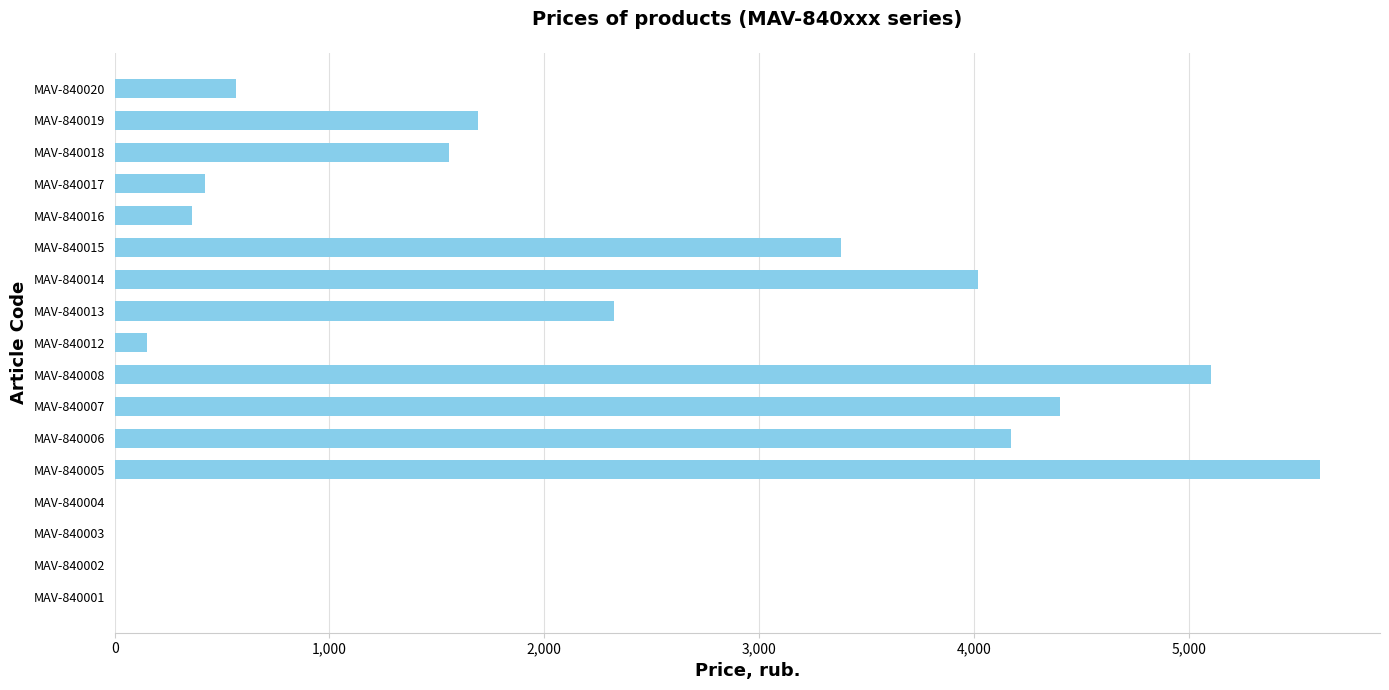

What is the greatest value displayed?

5610.0